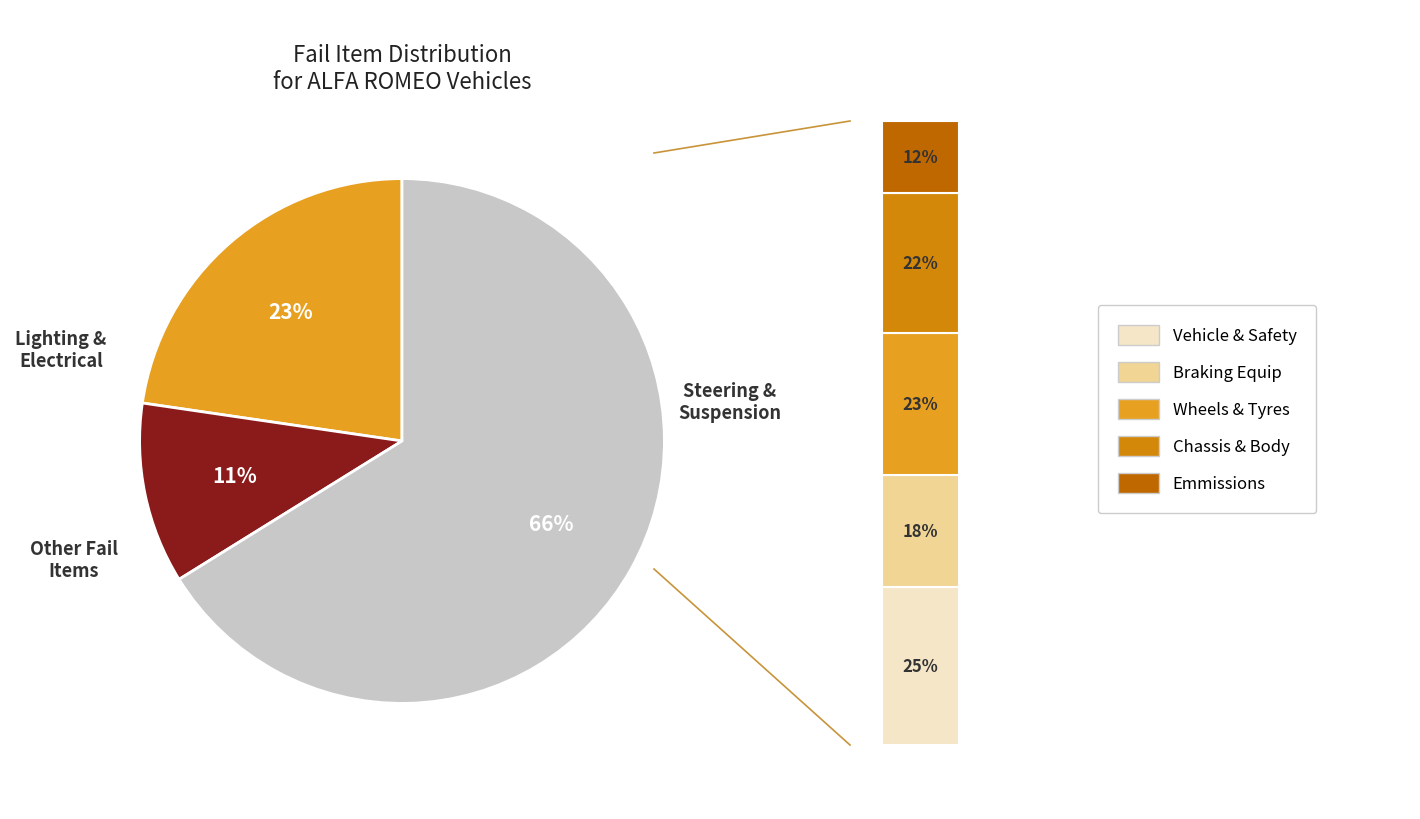

Which category has the biggest portion of the pie?

Steering and Suspension